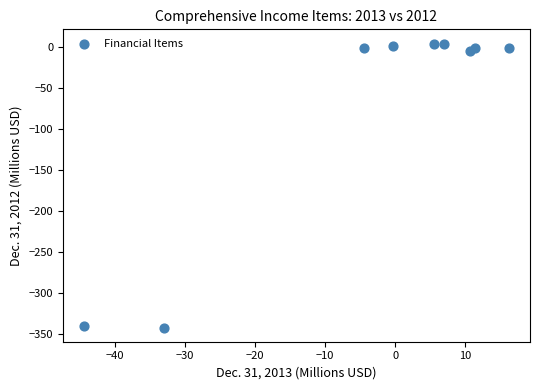

What is the average X value?

-3.5